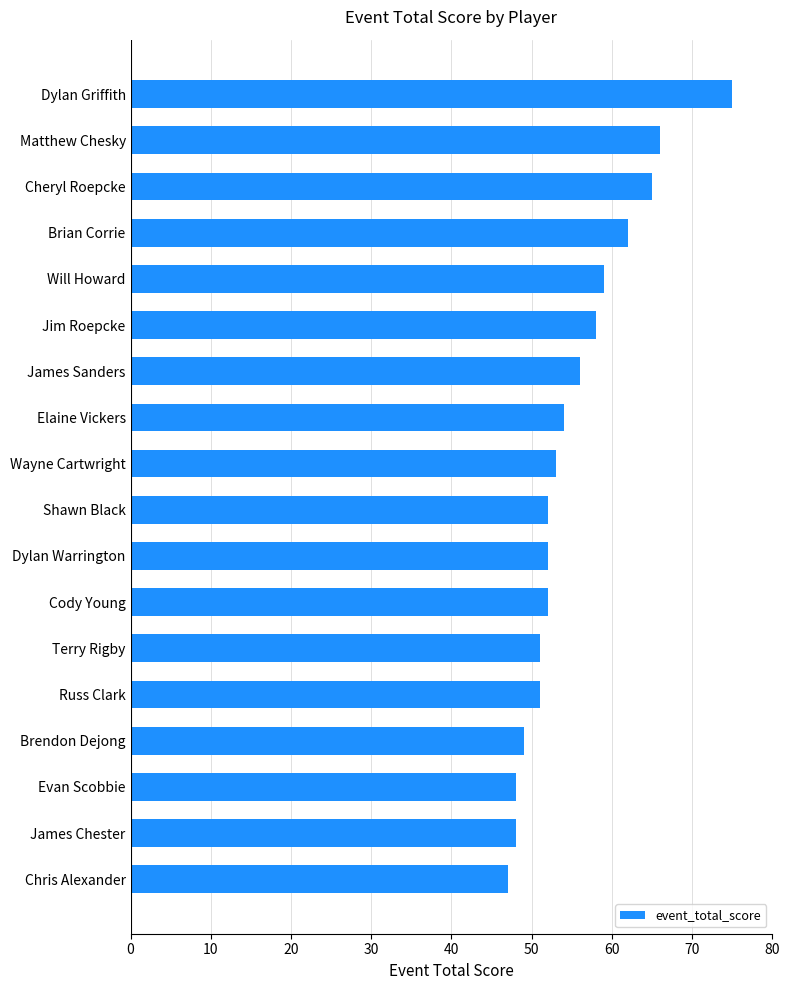

Which label corresponds to the largest value in the chart?

Dylan Griffith